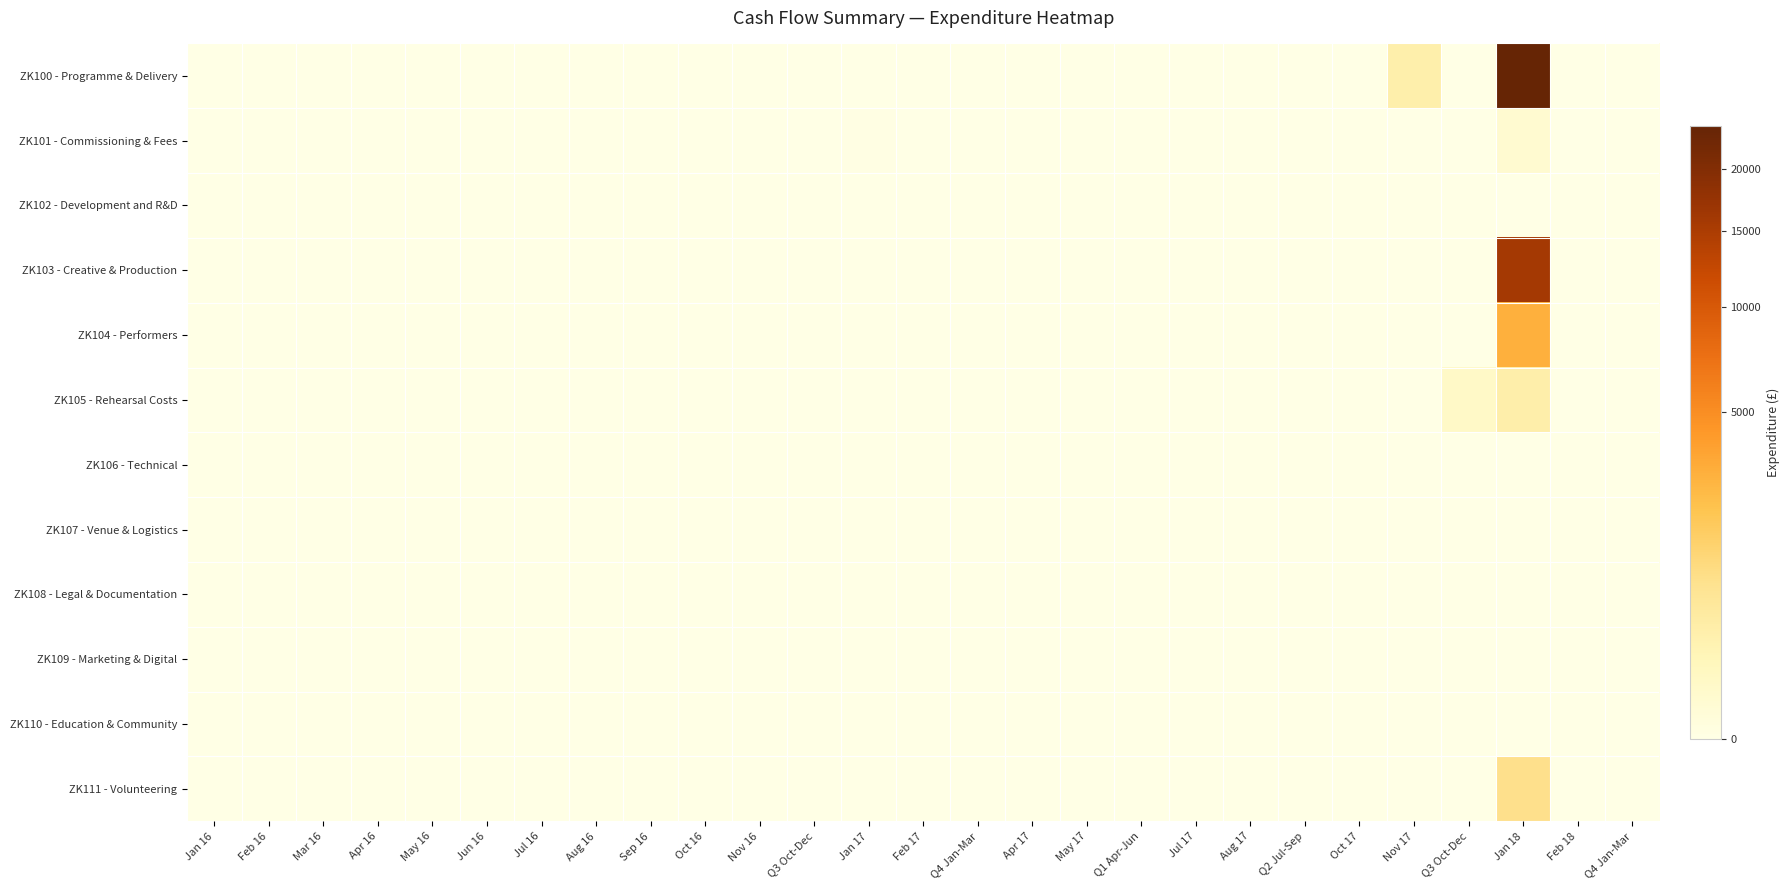

At which category is the sum across all series the highest?

Jan 18